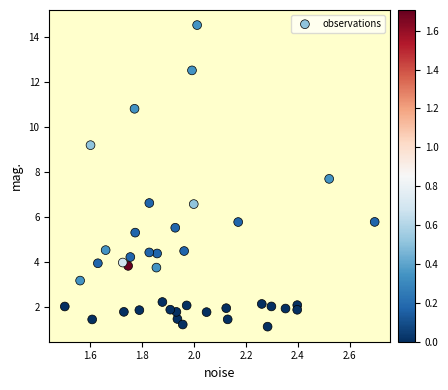

What is the range of Y values (max minus min)?

13.4